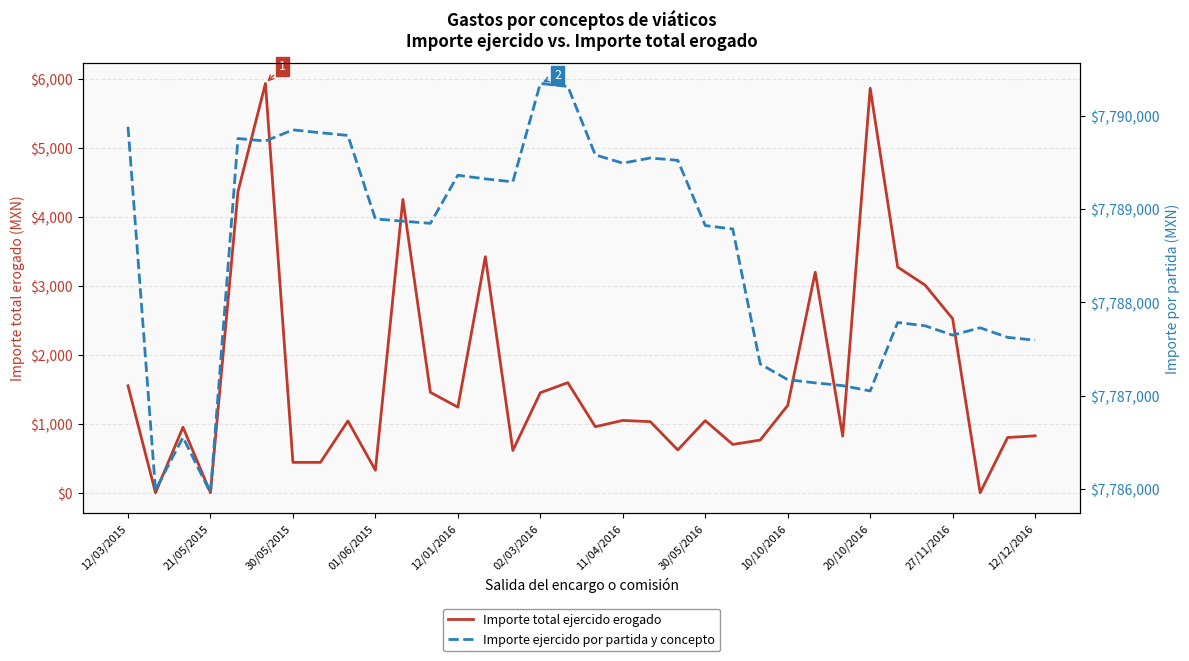

True or false: Importe total ejercido erogado and Importe ejercido por partida y concepto intersect in this chart.

False